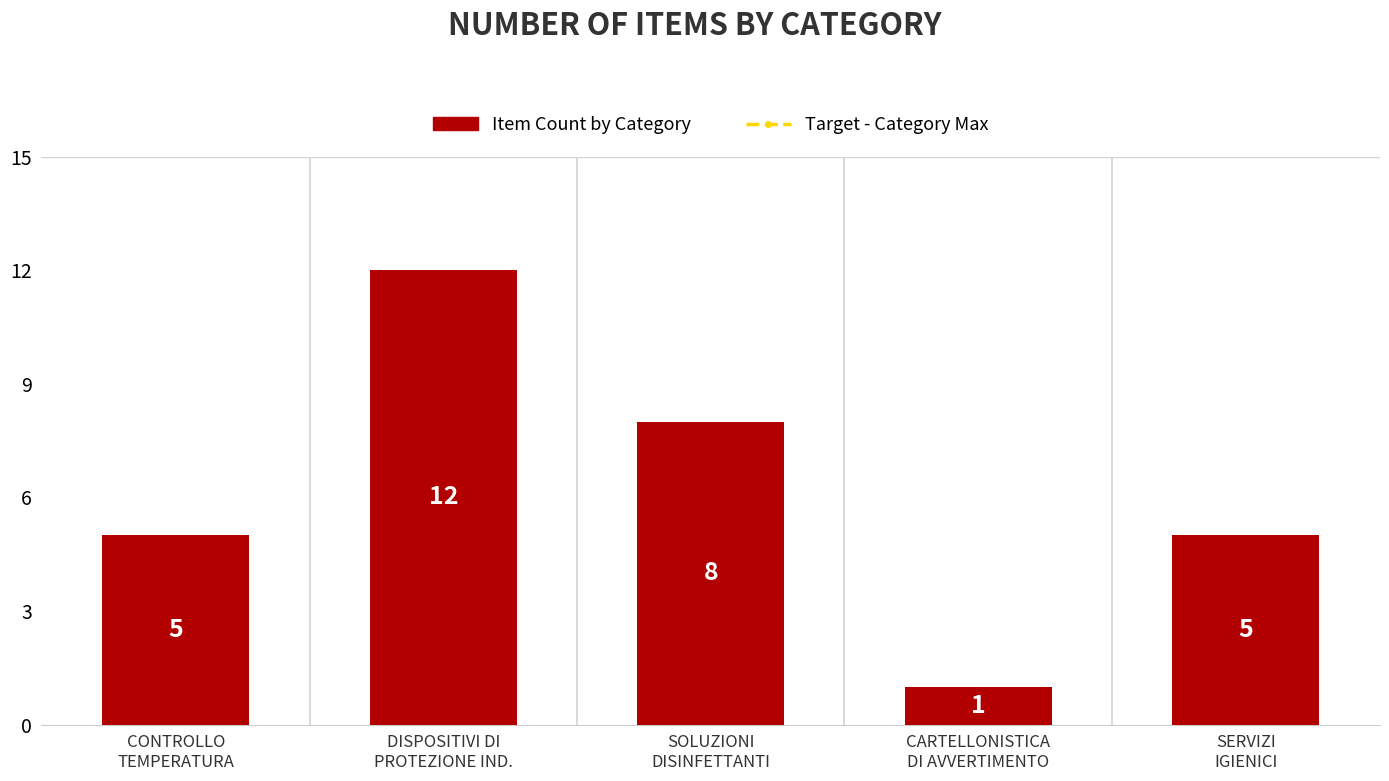

Reading left to right, extract all data points from this chart.

CONTROLLO
TEMPERATURA=5	DISPOSITIVI DI
PROTEZIONE IND.=12	SOLUZIONI
DISINFETTANTI=8	CARTELLONISTICA
DI AVVERTIMENTO=1	SERVIZI
IGIENICI=5